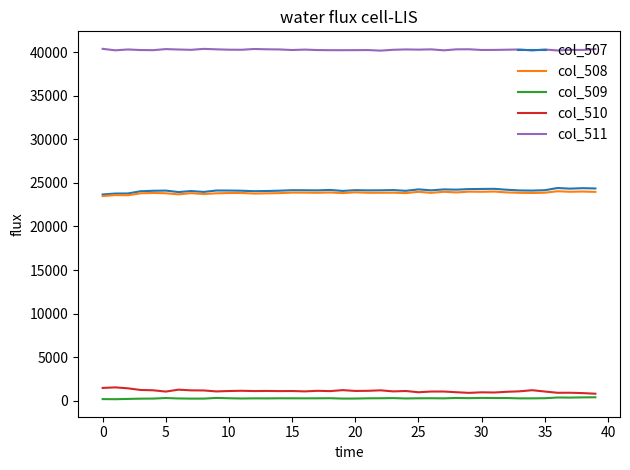

True or false: col_510 and col_508 cross at least once.

False